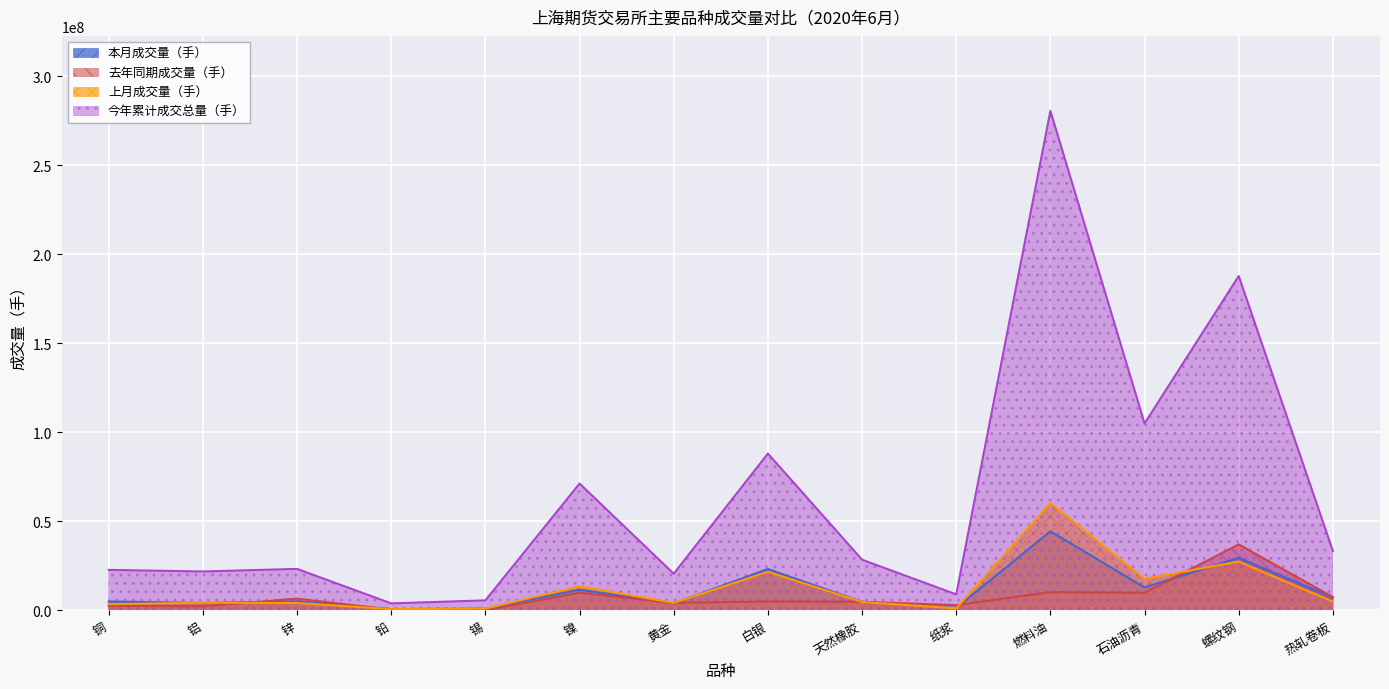

What is the value of the 上月成交量（手） point at the 1st from the left?

3555804